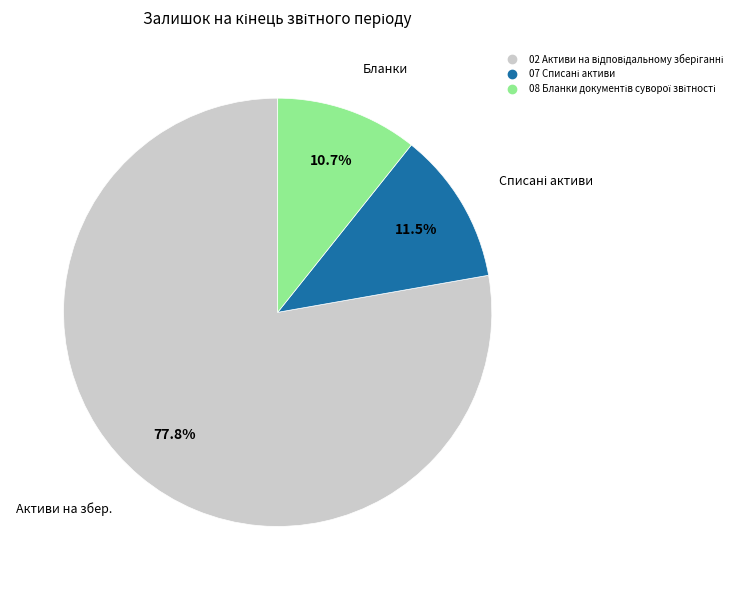

Is there a majority slice in this chart?

Yes